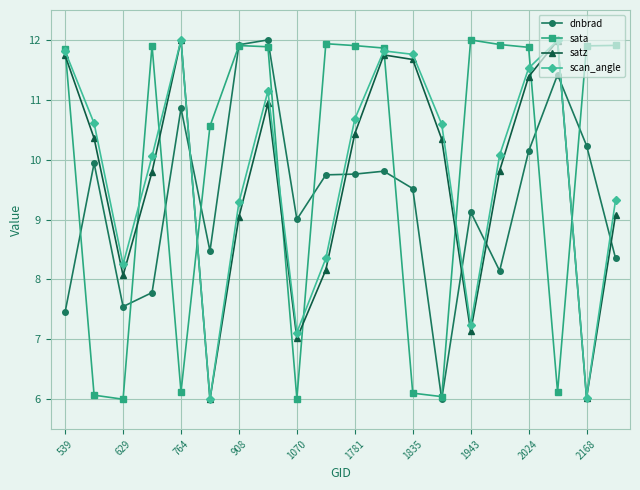

In satz, how many points are lower than both neighbors (excluding endpoints)?

5